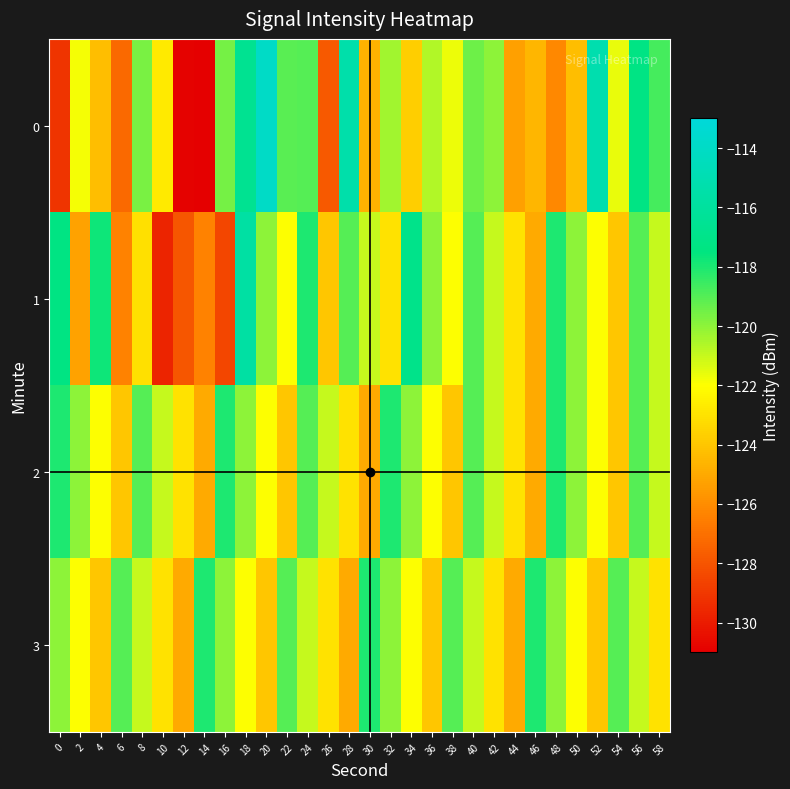

What is the minimum value shown in the chart?

-131.0